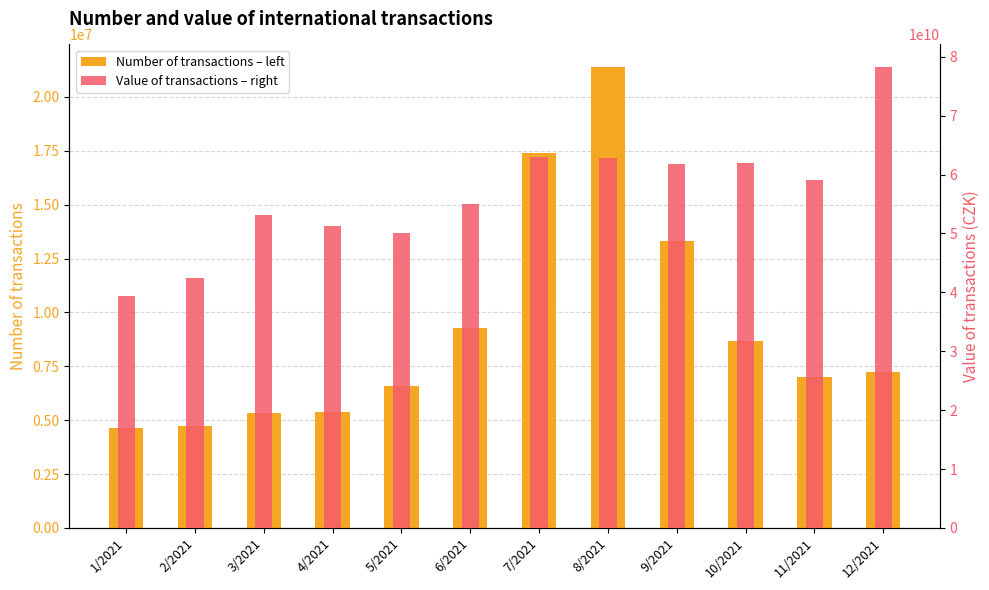

Rank the series by their average value, from lowest to highest.

Number of transactions – left, Value of transactions – right